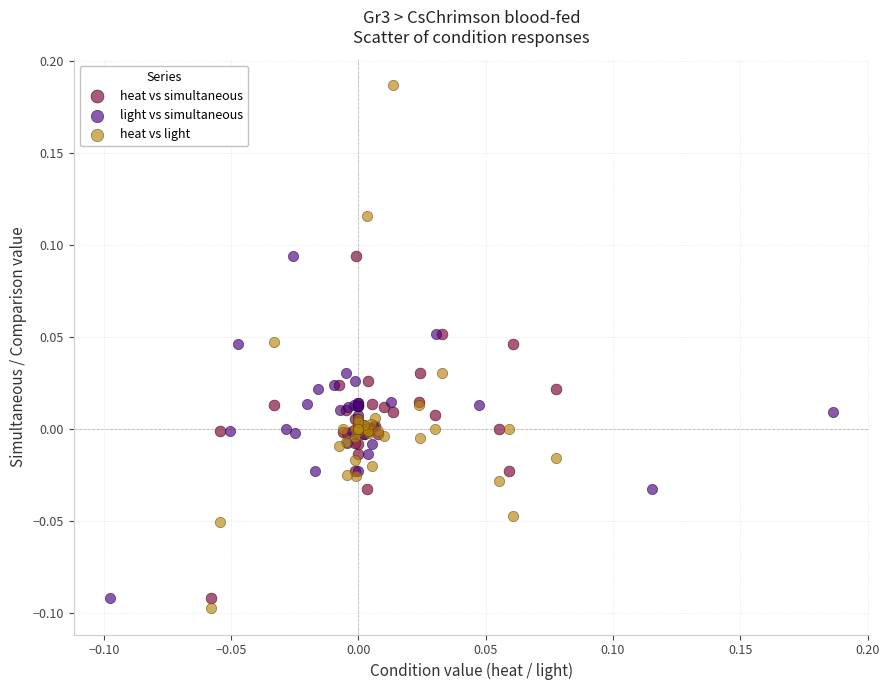

Which series reaches the maximum Y coordinate?

heat vs light